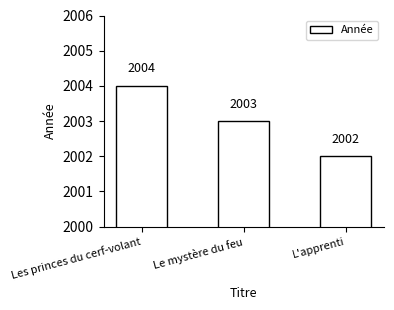

What is the change in value from Les princes du cerf-volant to Le mystère du feu?

-1